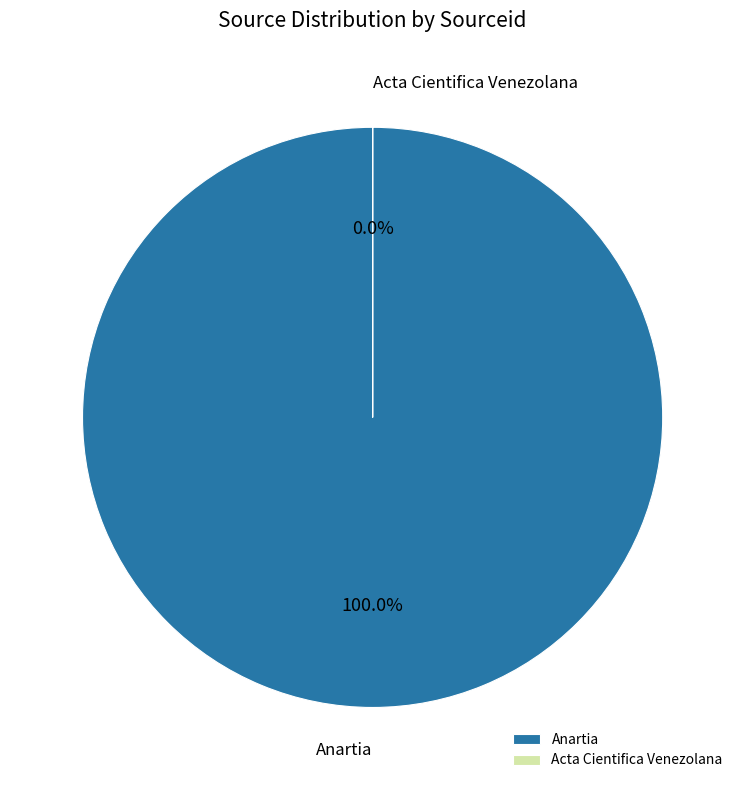

Which category has the biggest portion of the pie?

Anartia